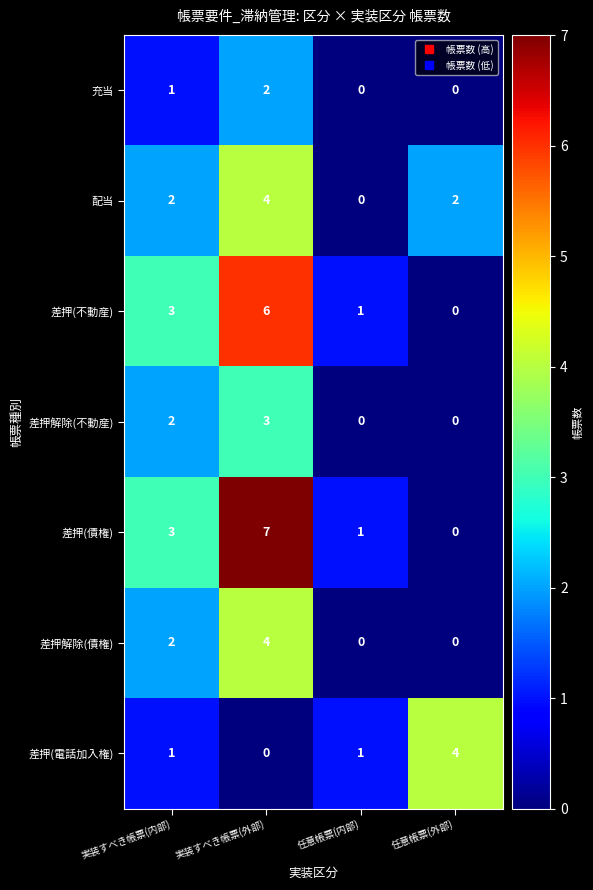

Reading right to left, extract all data points from this chart.

充当: 任意帳票(外部)=0	任意帳票(内部)=0	実装すべき帳票(外部)=2	実装すべき帳票(内部)=1
配当: 任意帳票(外部)=2	任意帳票(内部)=0	実装すべき帳票(外部)=4	実装すべき帳票(内部)=2
差押(不動産): 任意帳票(外部)=0	任意帳票(内部)=1	実装すべき帳票(外部)=6	実装すべき帳票(内部)=3
差押解除(不動産): 任意帳票(外部)=0	任意帳票(内部)=0	実装すべき帳票(外部)=3	実装すべき帳票(内部)=2
差押(債権): 任意帳票(外部)=0	任意帳票(内部)=1	実装すべき帳票(外部)=7	実装すべき帳票(内部)=3
差押解除(債権): 任意帳票(外部)=0	任意帳票(内部)=0	実装すべき帳票(外部)=4	実装すべき帳票(内部)=2
差押(電話加入権): 任意帳票(外部)=4	任意帳票(内部)=1	実装すべき帳票(外部)=0	実装すべき帳票(内部)=1